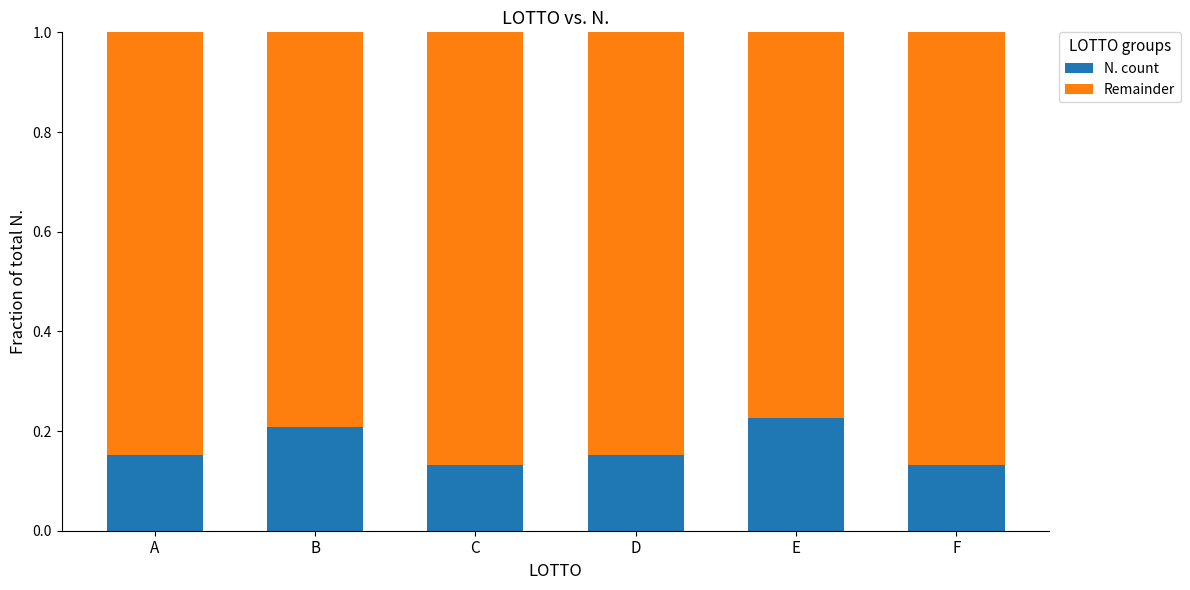

What is the total value across all series at B?

1.0